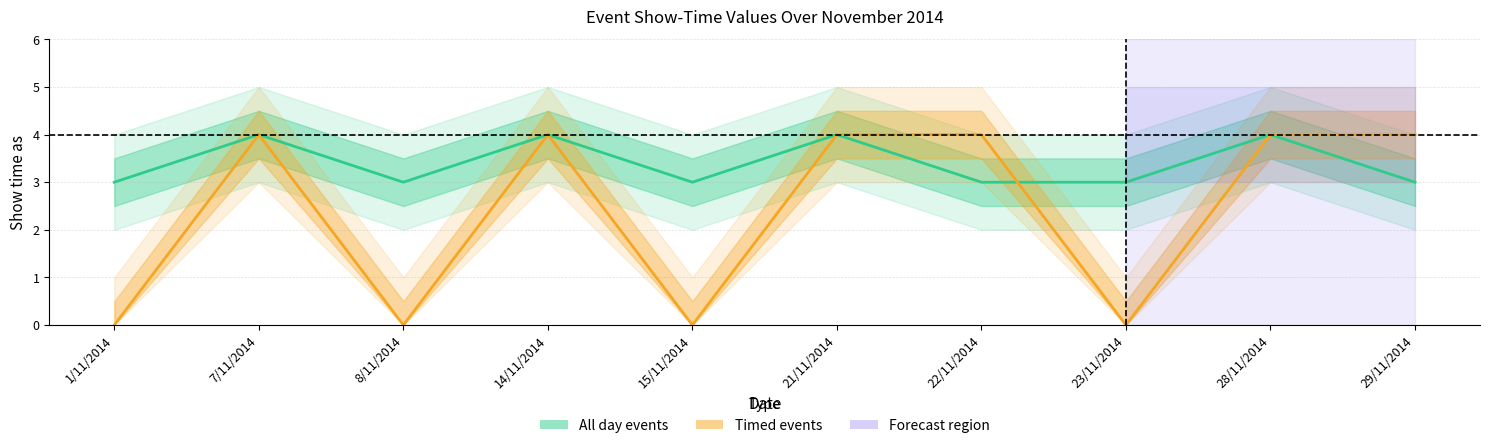

What is the sum of the All day events values at 29/11/2014 and 22/11/2014?

6